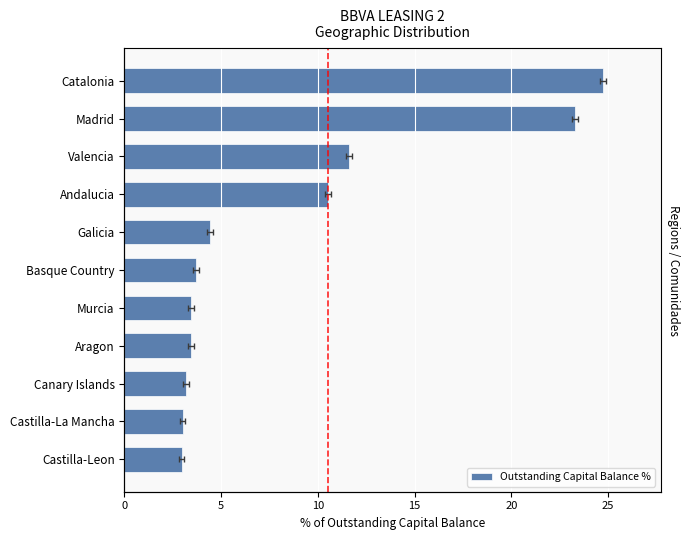

How many bars are there in total?

11